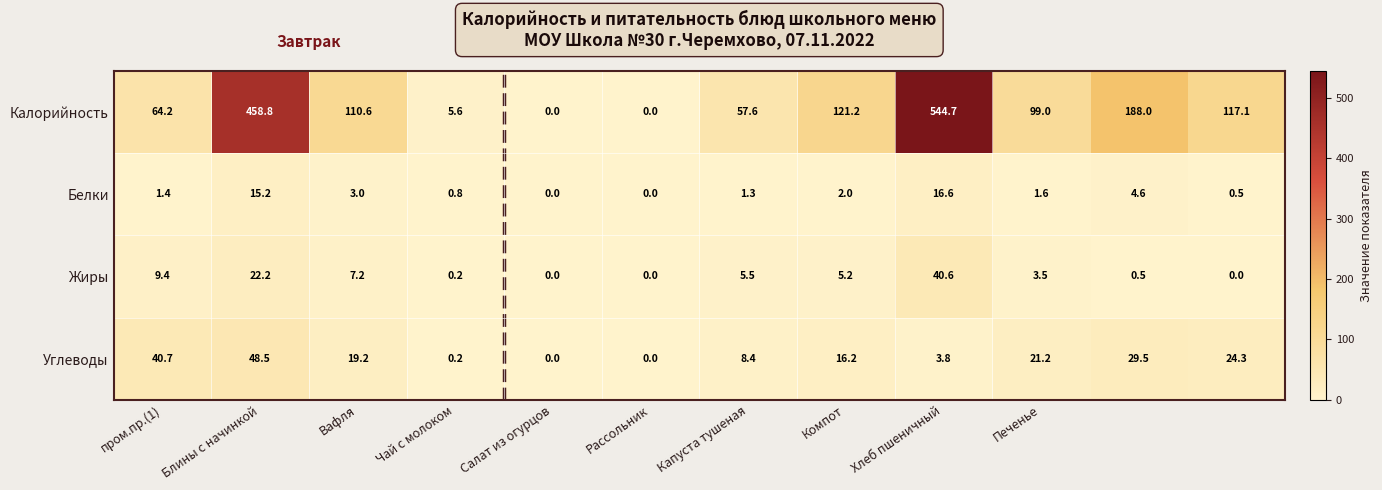

What is the average value of the Белки series?

3.9